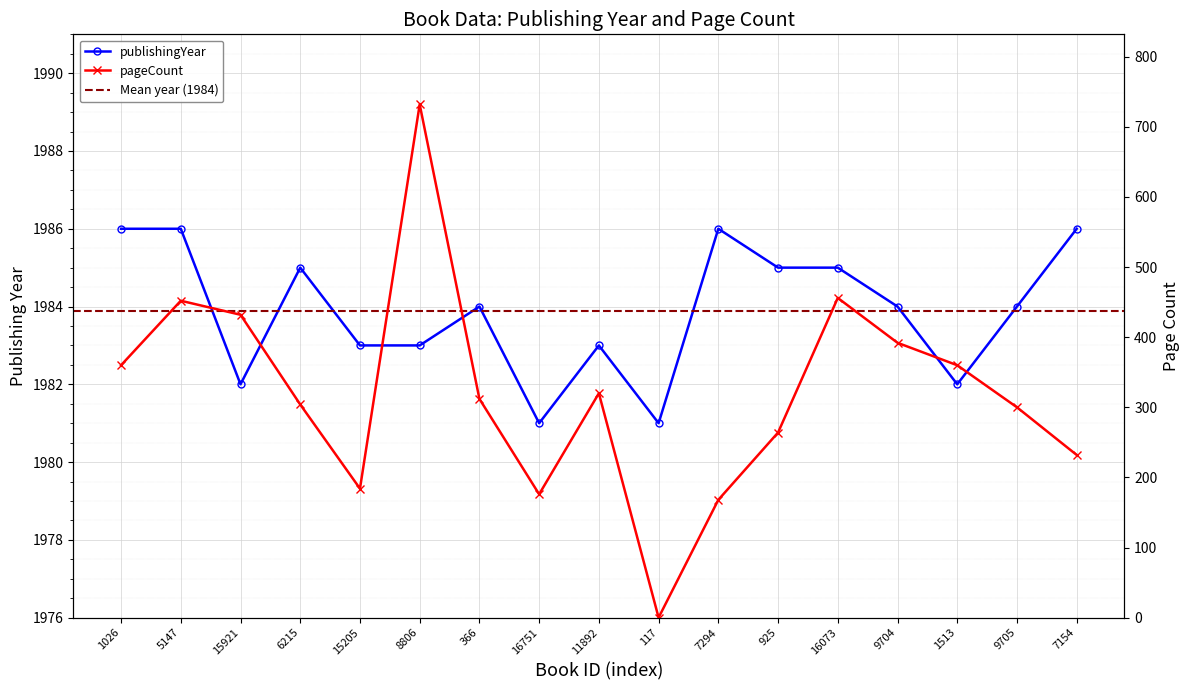

What is the difference between the maximum and minimum values in the pageCount series?

732